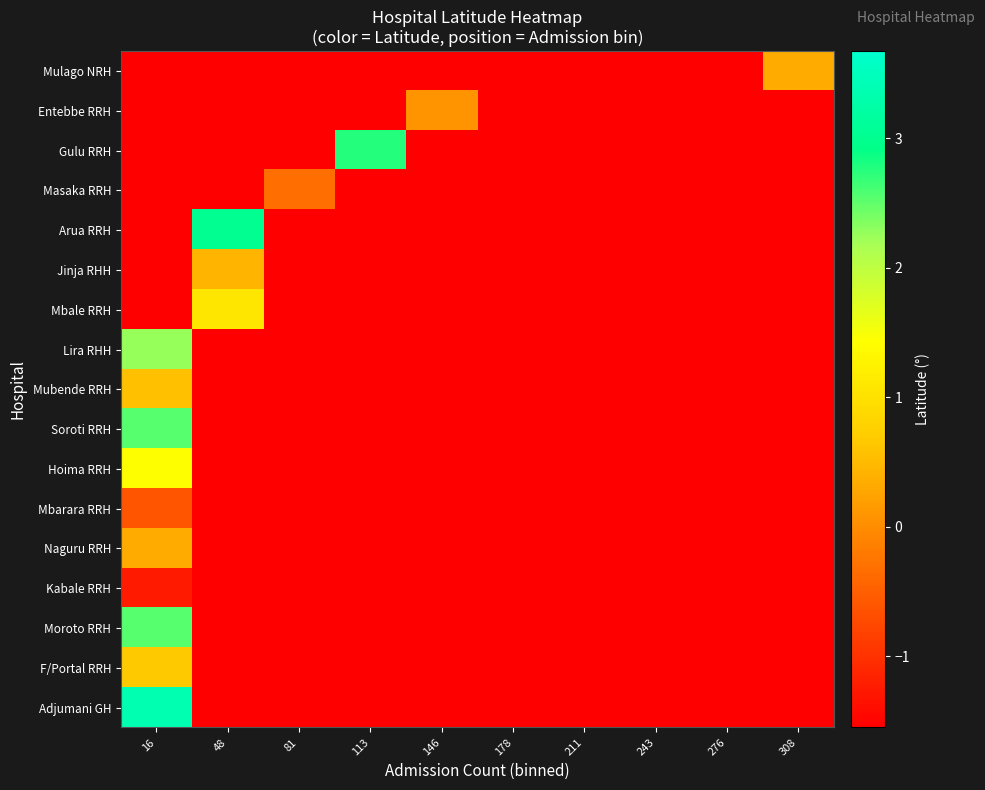

Reading left to right, list all the values displayed in this chart.

Mulago NRH: 16=-1.8	48=-1.8	81=-1.8	113=-1.8	146=-1.8	178=-1.8	211=-1.8	243=-1.8	276=-1.8	308=0.3
Entebbe RRH: 16=-1.8	48=-1.8	81=-1.8	113=-1.8	146=0.1	178=-1.8	211=-1.8	243=-1.8	276=-1.8	308=-1.8
Gulu RRH: 16=-1.8	48=-1.8	81=-1.8	113=2.8	146=-1.8	178=-1.8	211=-1.8	243=-1.8	276=-1.8	308=-1.8
Masaka RRH: 16=-1.8	48=-1.8	81=-0.3	113=-1.8	146=-1.8	178=-1.8	211=-1.8	243=-1.8	276=-1.8	308=-1.8
Arua RRH: 16=-1.8	48=3.0	81=-1.8	113=-1.8	146=-1.8	178=-1.8	211=-1.8	243=-1.8	276=-1.8	308=-1.8
Jinja RHH: 16=-1.8	48=0.4	81=-1.8	113=-1.8	146=-1.8	178=-1.8	211=-1.8	243=-1.8	276=-1.8	308=-1.8
Mbale RRH: 16=-1.8	48=1.1	81=-1.8	113=-1.8	146=-1.8	178=-1.8	211=-1.8	243=-1.8	276=-1.8	308=-1.8
Lira RHH: 16=2.3	48=-1.8	81=-1.8	113=-1.8	146=-1.8	178=-1.8	211=-1.8	243=-1.8	276=-1.8	308=-1.8
Mubende RRH: 16=0.6	48=-1.8	81=-1.8	113=-1.8	146=-1.8	178=-1.8	211=-1.8	243=-1.8	276=-1.8	308=-1.8
Soroti RRH: 16=2.5	48=-1.8	81=-1.8	113=-1.8	146=-1.8	178=-1.8	211=-1.8	243=-1.8	276=-1.8	308=-1.8
Hoima RRH: 16=1.4	48=-1.8	81=-1.8	113=-1.8	146=-1.8	178=-1.8	211=-1.8	243=-1.8	276=-1.8	308=-1.8
Mbarara RRH: 16=-0.6	48=-1.8	81=-1.8	113=-1.8	146=-1.8	178=-1.8	211=-1.8	243=-1.8	276=-1.8	308=-1.8
Naguru RRH: 16=0.3	48=-1.8	81=-1.8	113=-1.8	146=-1.8	178=-1.8	211=-1.8	243=-1.8	276=-1.8	308=-1.8
Kabale RRH: 16=-1.3	48=-1.8	81=-1.8	113=-1.8	146=-1.8	178=-1.8	211=-1.8	243=-1.8	276=-1.8	308=-1.8
Moroto RRH: 16=2.5	48=-1.8	81=-1.8	113=-1.8	146=-1.8	178=-1.8	211=-1.8	243=-1.8	276=-1.8	308=-1.8
F/Portal RRH: 16=0.7	48=-1.8	81=-1.8	113=-1.8	146=-1.8	178=-1.8	211=-1.8	243=-1.8	276=-1.8	308=-1.8
Adjumani GH: 16=3.4	48=-1.8	81=-1.8	113=-1.8	146=-1.8	178=-1.8	211=-1.8	243=-1.8	276=-1.8	308=-1.8